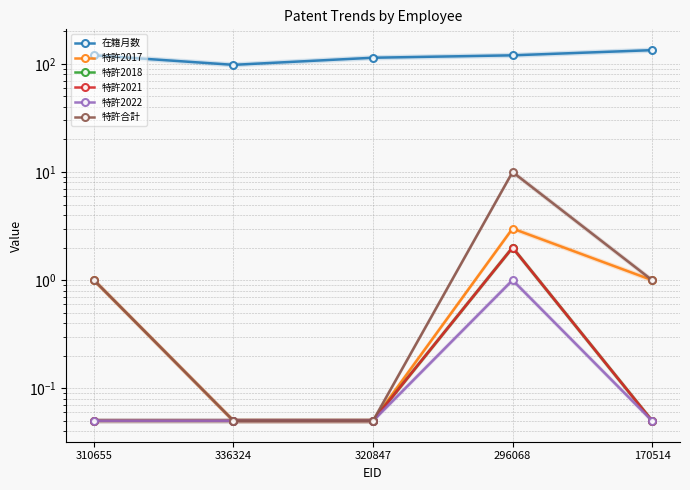

Reading right to left, list all the values displayed in this chart.

在籍月数: 134.0	120.0	114.0	98.0	120.0
特許2017: 1.0	3.0	0.1	0.1	1.0
特許2018: 0.1	2.0	0.1	0.1	0.1
特許2021: 0.1	2.0	0.1	0.1	0.1
特許2022: 0.1	1.0	0.1	0.1	0.1
特許合計: 1.0	10.0	0.1	0.1	1.0